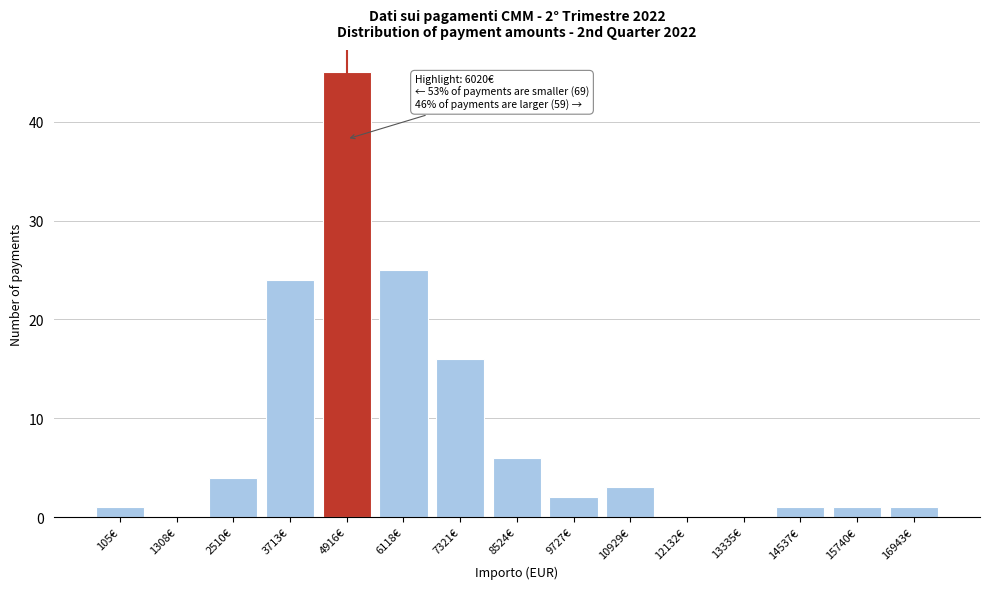

Reading left to right, transcribe all the data shown in this chart.

105€=1	1308€=0	2510€=4	3713€=24	4916€=45	6118€=25	7321€=16	8524€=6	9727€=2	10929€=3	12132€=0	13335€=0	14537€=1	15740€=1	16943€=1